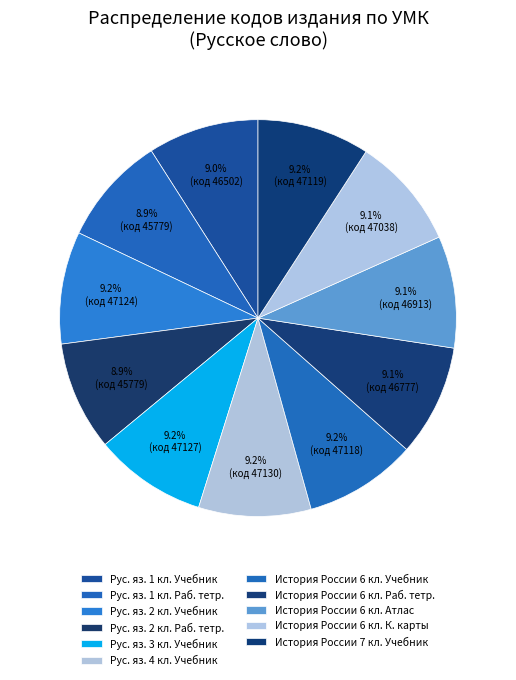

Does any single category account for the majority?

No